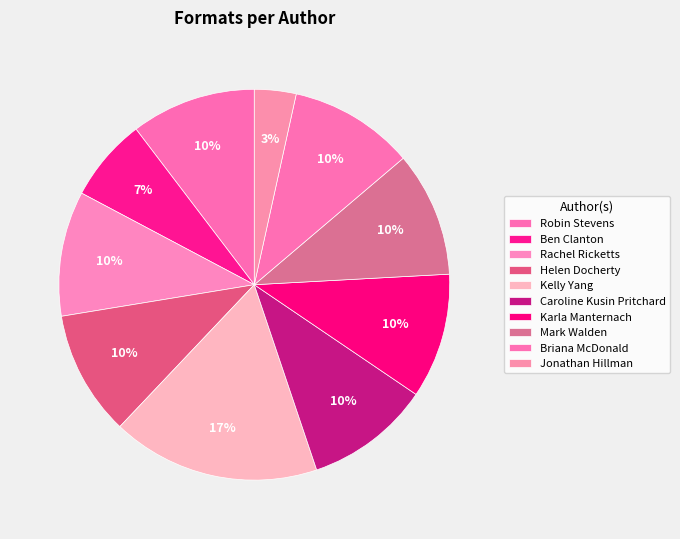

How many segments does this pie chart have?

10